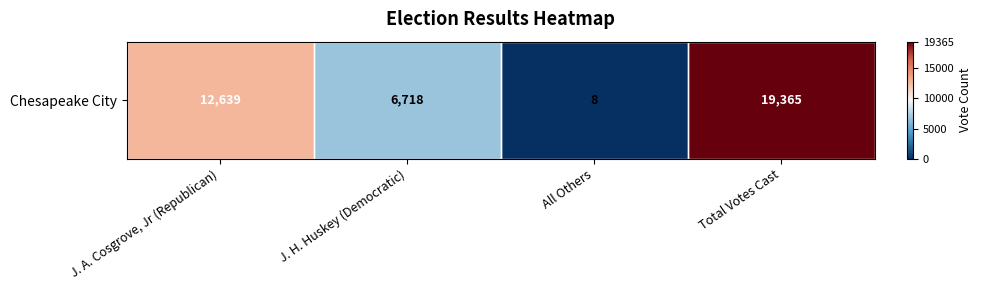

What is the difference between the maximum and minimum values?

19357